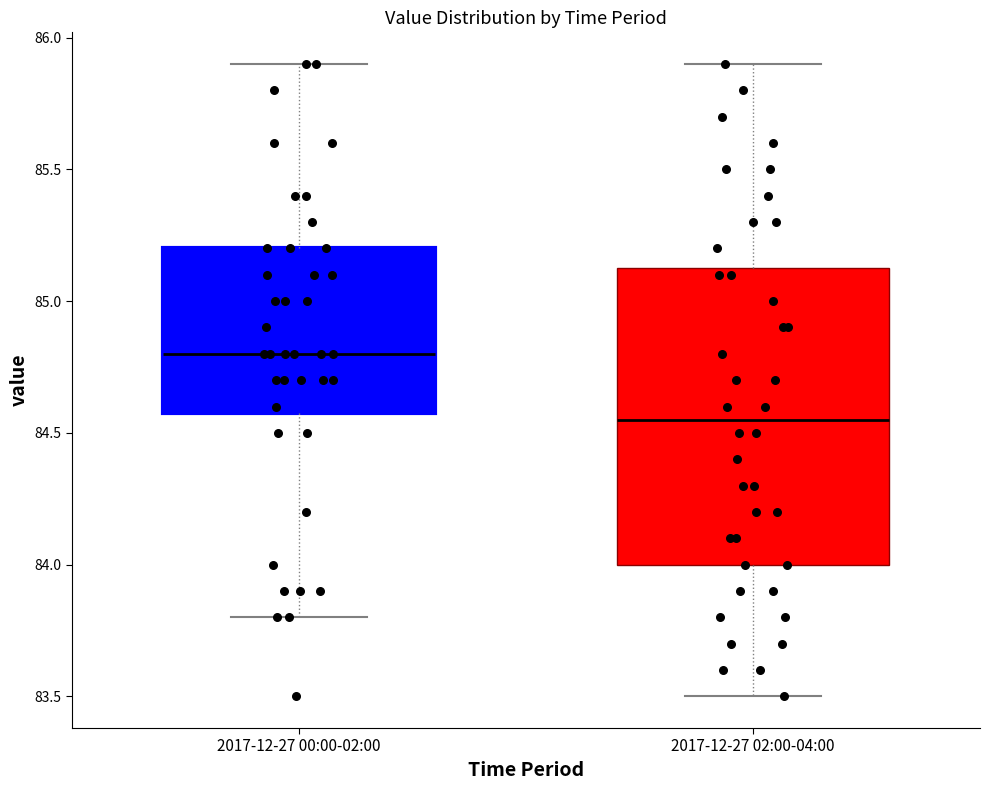

Comparing the boxes themselves (not the whiskers), which one is the tallest?

2017-12-27 02:00-04:00